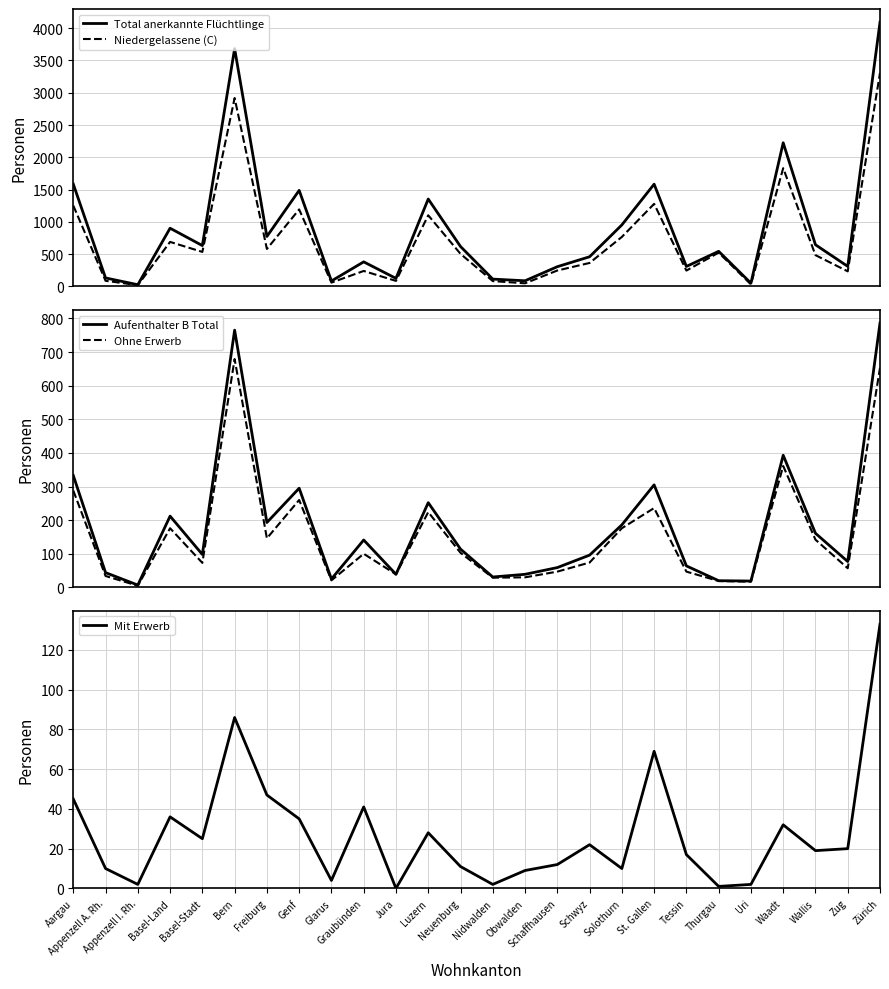

Rank the categories by Ohne Erwerb value from highest to lowest.

Bern, Zürich, Waadt, Aargau, Genf, St. Gallen, Luzern, Basel-Land, Solothurn, Freiburg, Wallis, Neuenburg, Graubünden, Schwyz, Basel-Stadt, Zug, Schaffhausen, Tessin, Jura, Appenzell A. Rh., Obwalden, Nidwalden, Glarus, Thurgau, Uri, Appenzell I. Rh.